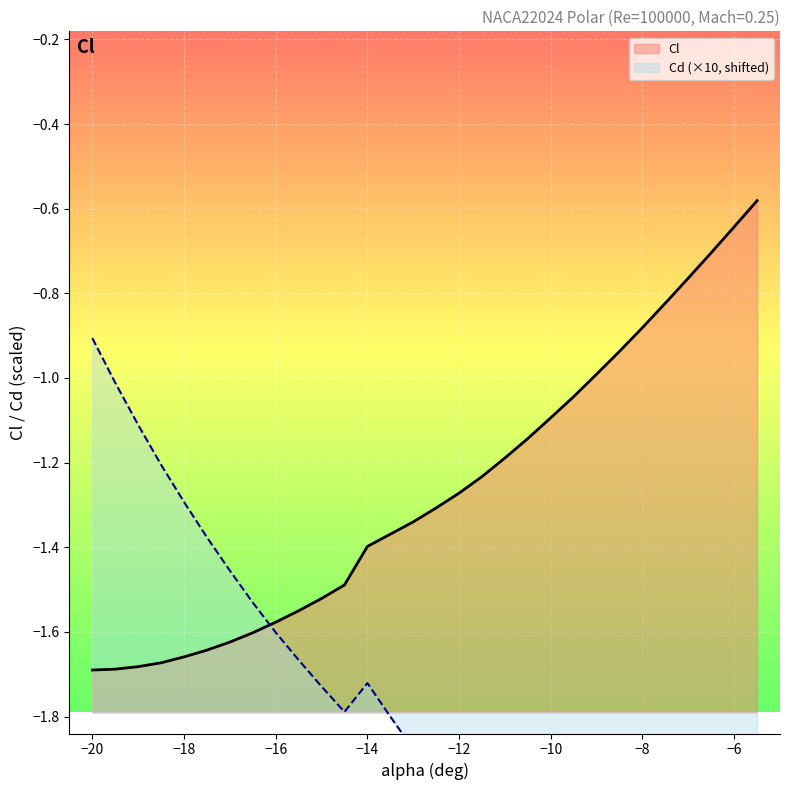

What are all the series names shown in the legend?

Cl, Cd